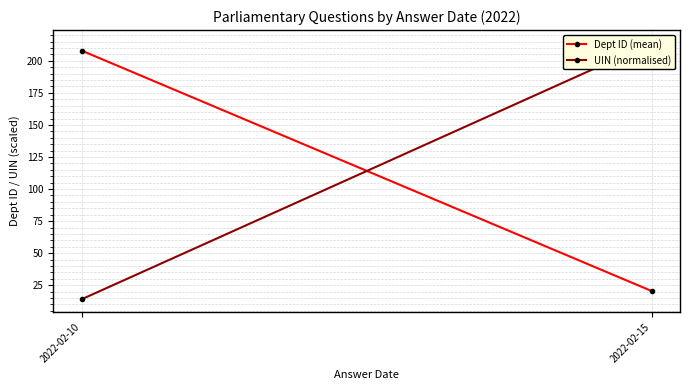

At which label does Dept ID (mean) reach its peak?

2022-02-10